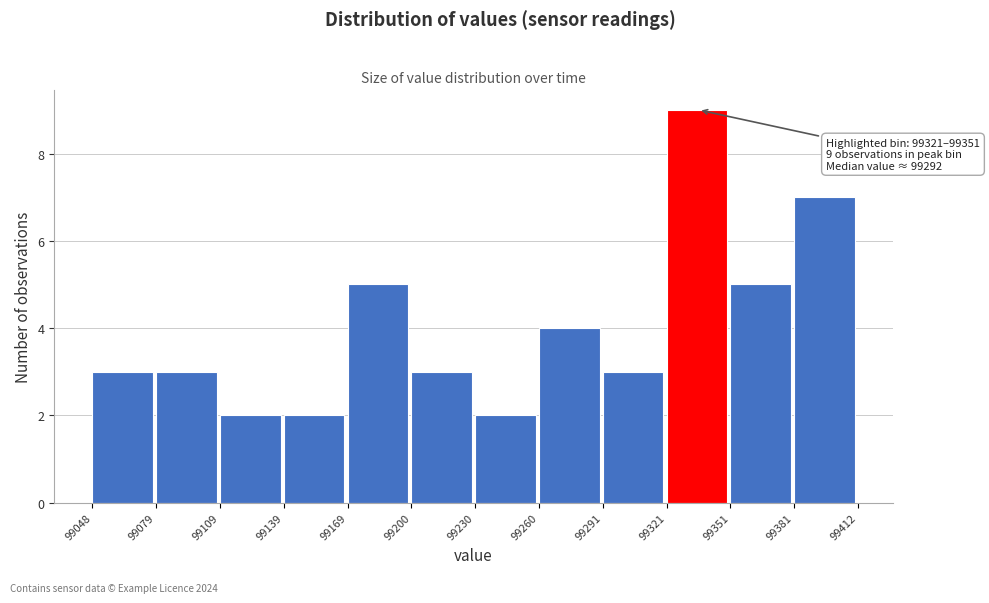

Which range on the x-axis has the tallest bar?

99321 to 99351